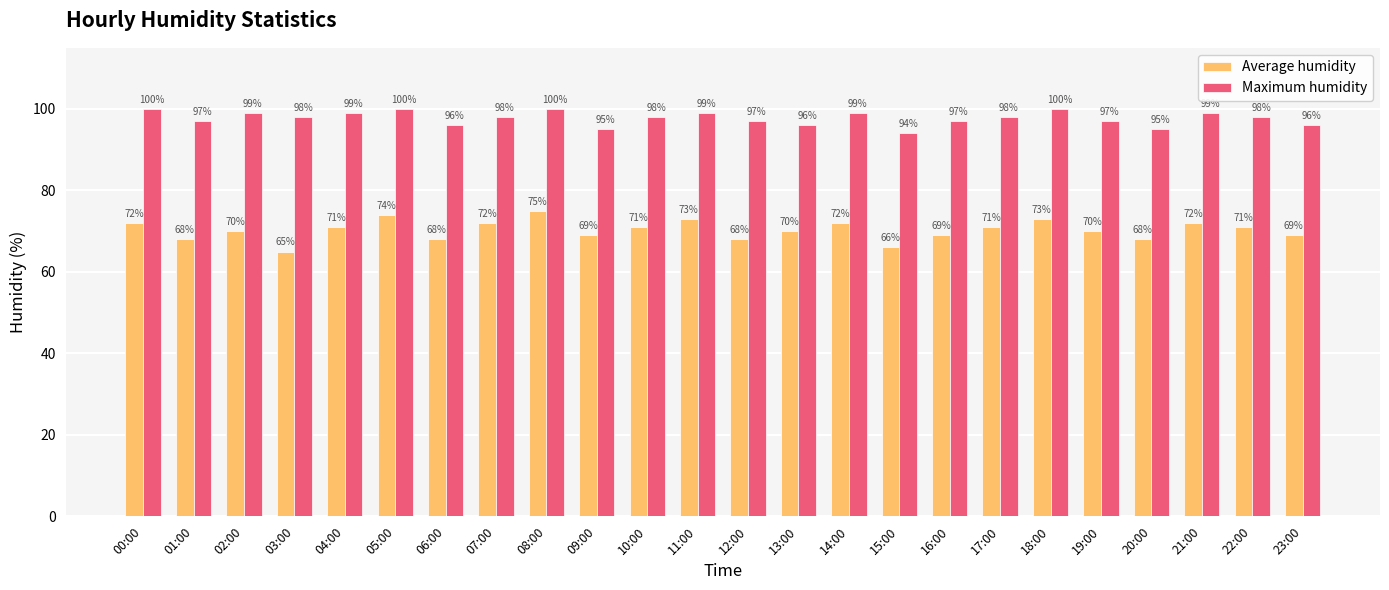

True or false: Average humidity has a value of 70 at 13:00.

True